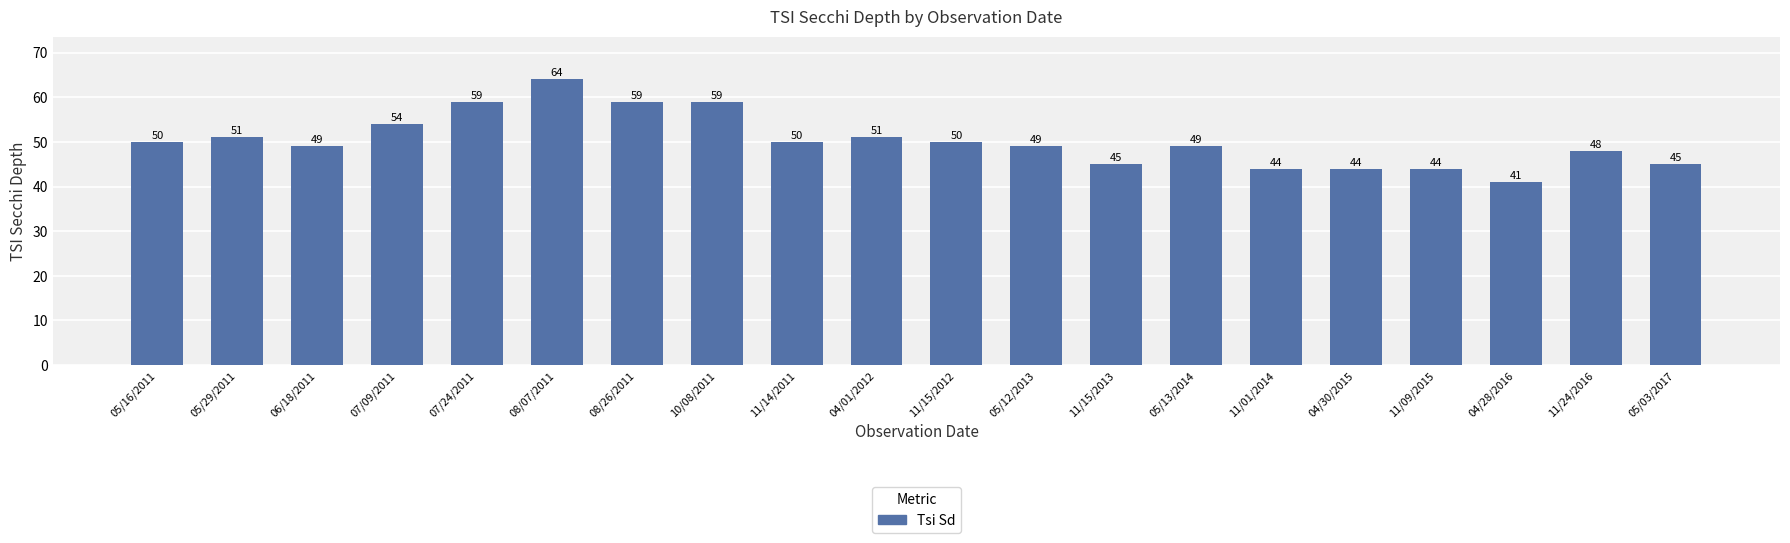

Read the value at 11/14/2011.

50